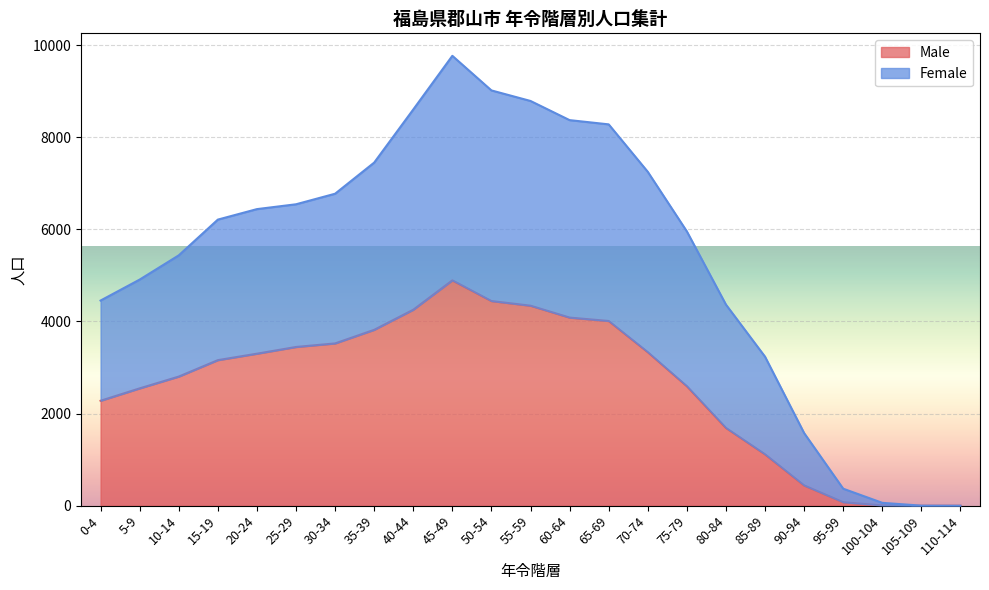

True or false: Male and Female cross at least once.

False